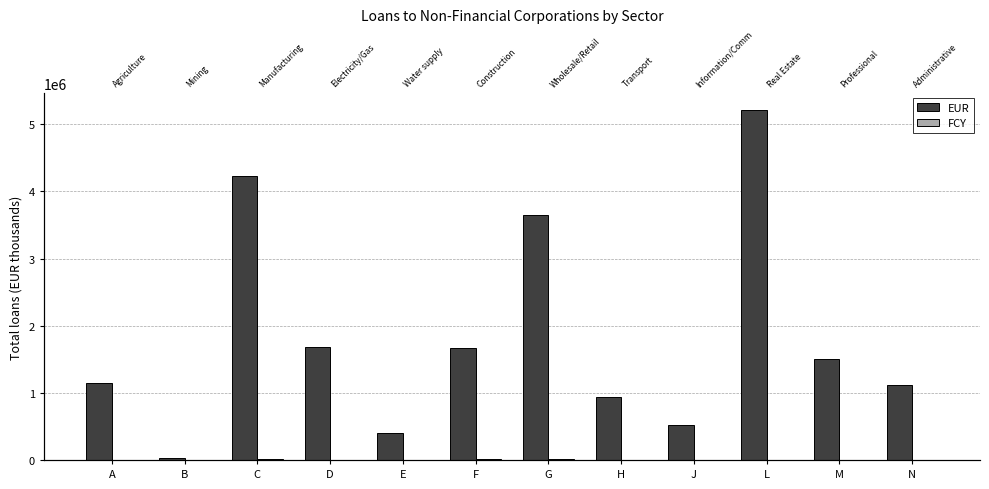

What is the label of the 2nd bar from the right?

M